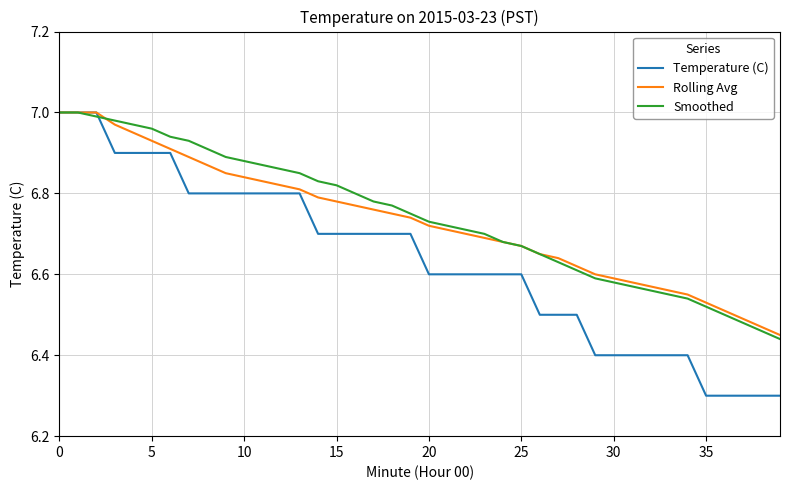

Which series has the largest range (max minus min)?

Temperature (C)